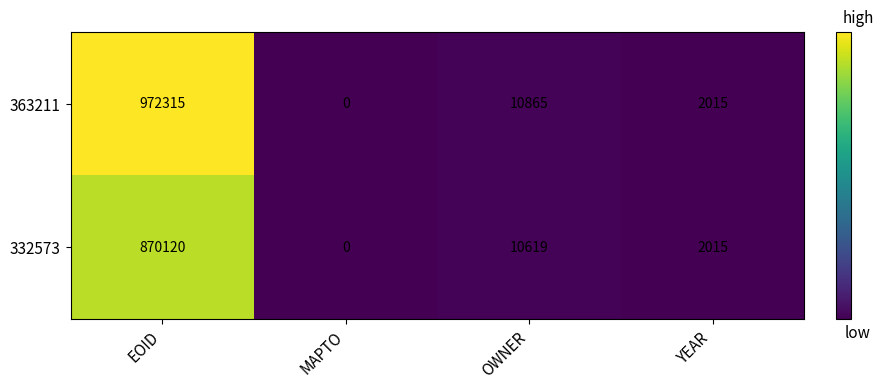

The value of 332573 at EOID is 870120. True or false?

True